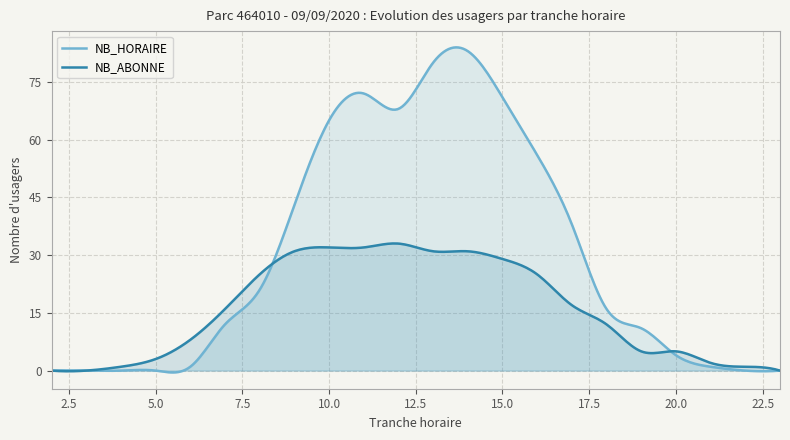

How many lines are shown in the chart?

2